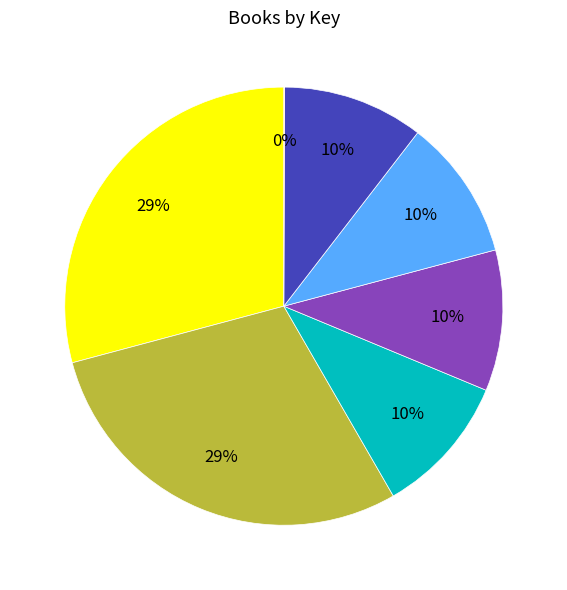

To the nearest percent, what is the average slice percentage?

14%